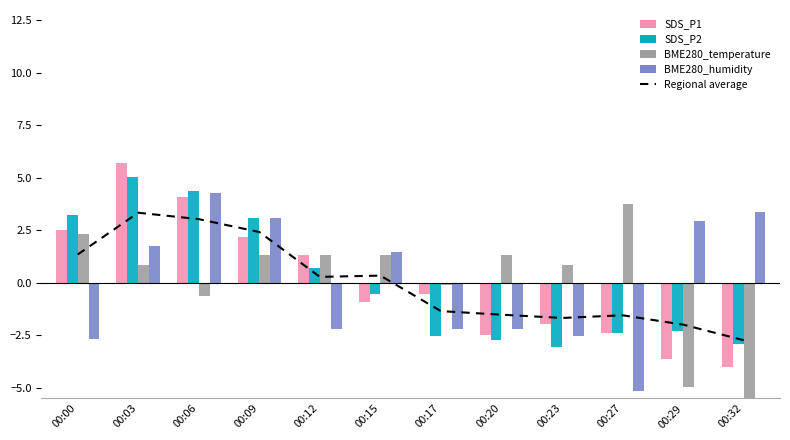

Which series has the largest range (max minus min)?

BME280_temperature